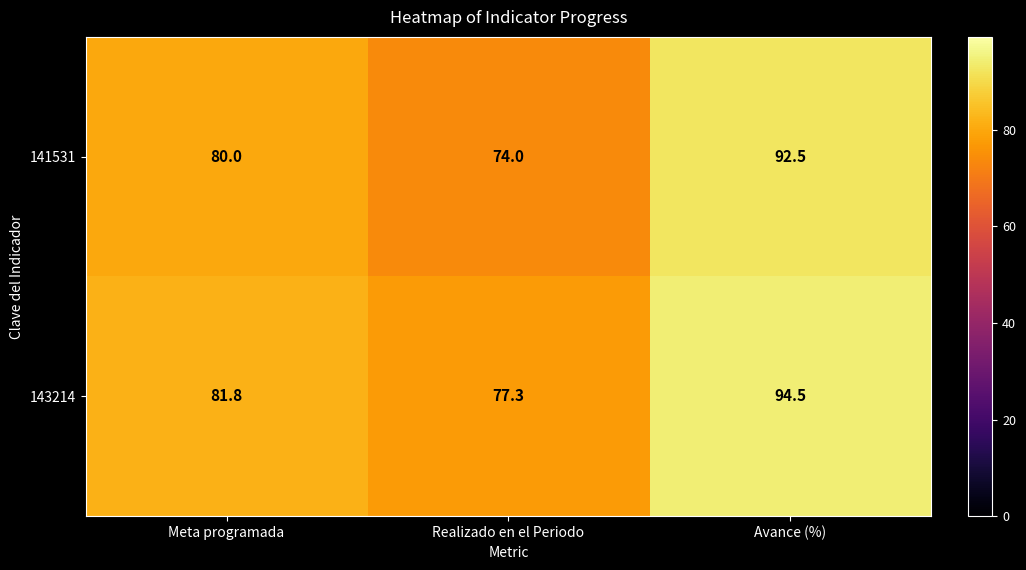

Reading right to left, list all the values displayed in this chart.

141531: 92.5	74.0	80.0
143214: 94.5	77.3	81.8